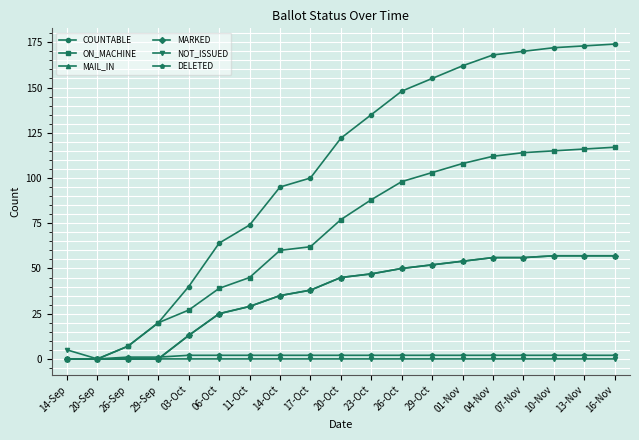

Is this an area chart (filled region under the line)?

No